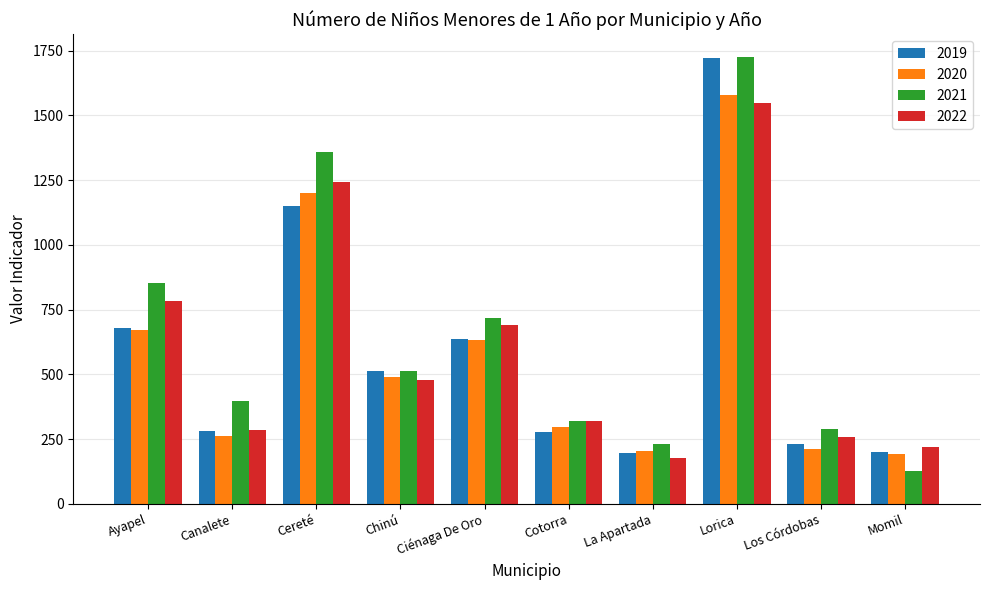

What is the greatest value displayed?

1727